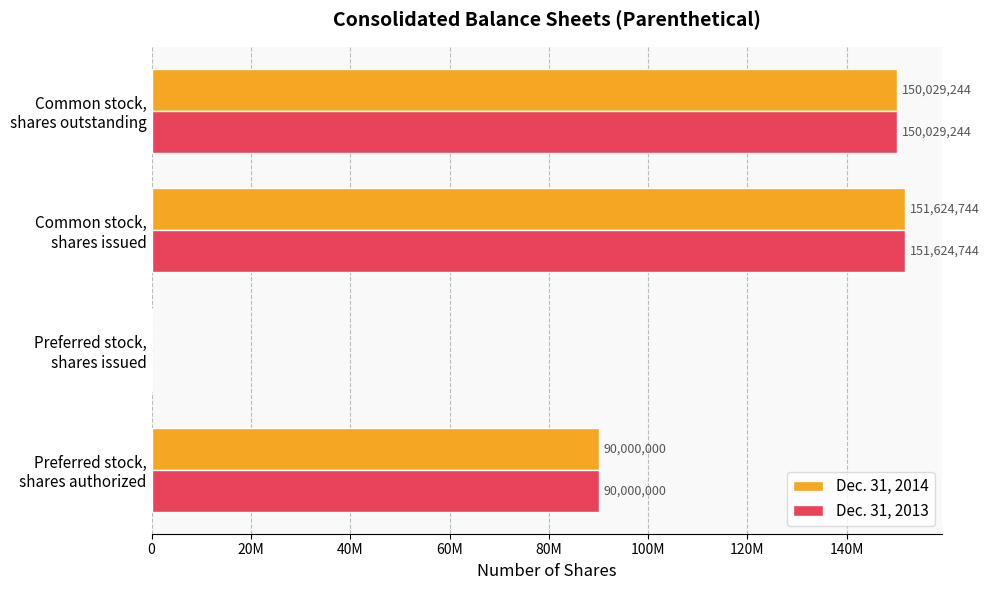

What are all the series names shown in the legend?

Dec. 31, 2014, Dec. 31, 2013